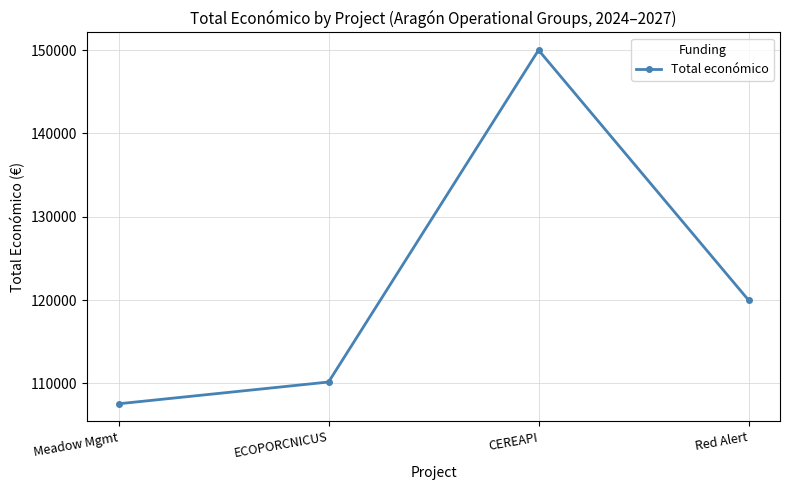

Reading left to right, transcribe all the data shown in this chart.

Meadow Mgmt=107555	ECOPORCNICUS=110168	CEREAPI=150000	Red Alert=120000